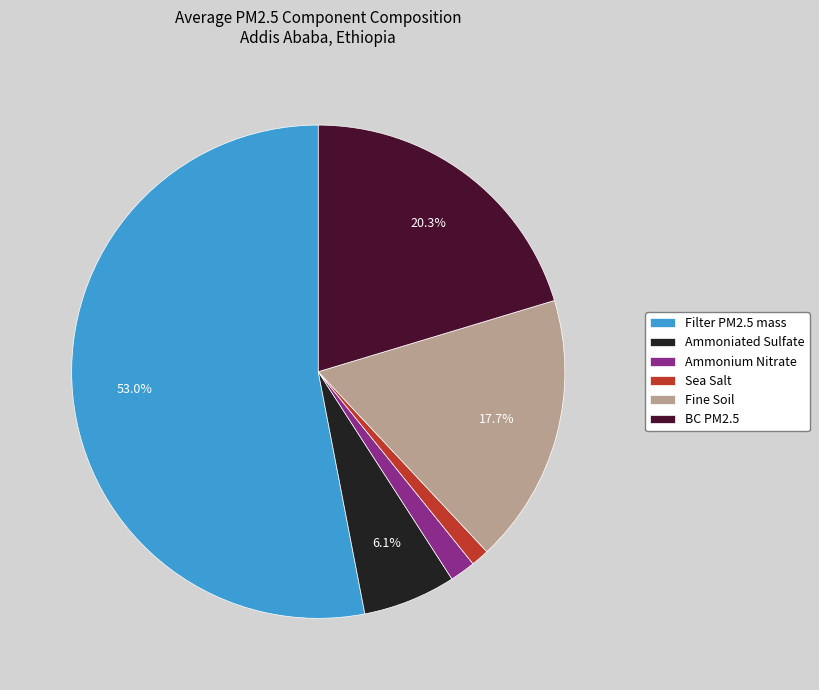

Which slice represents more than half of the pie?

Filter PM2.5 mass